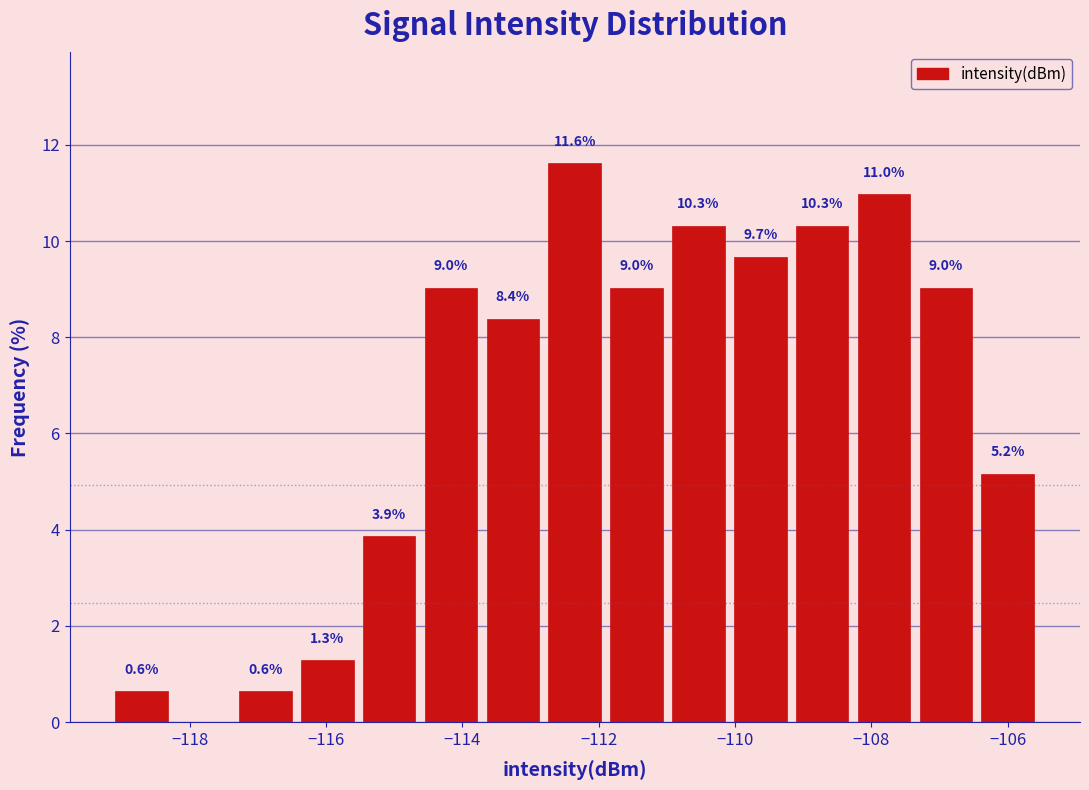

Over which range of the x-axis is the bar tallest?

-112.8 to -111.8